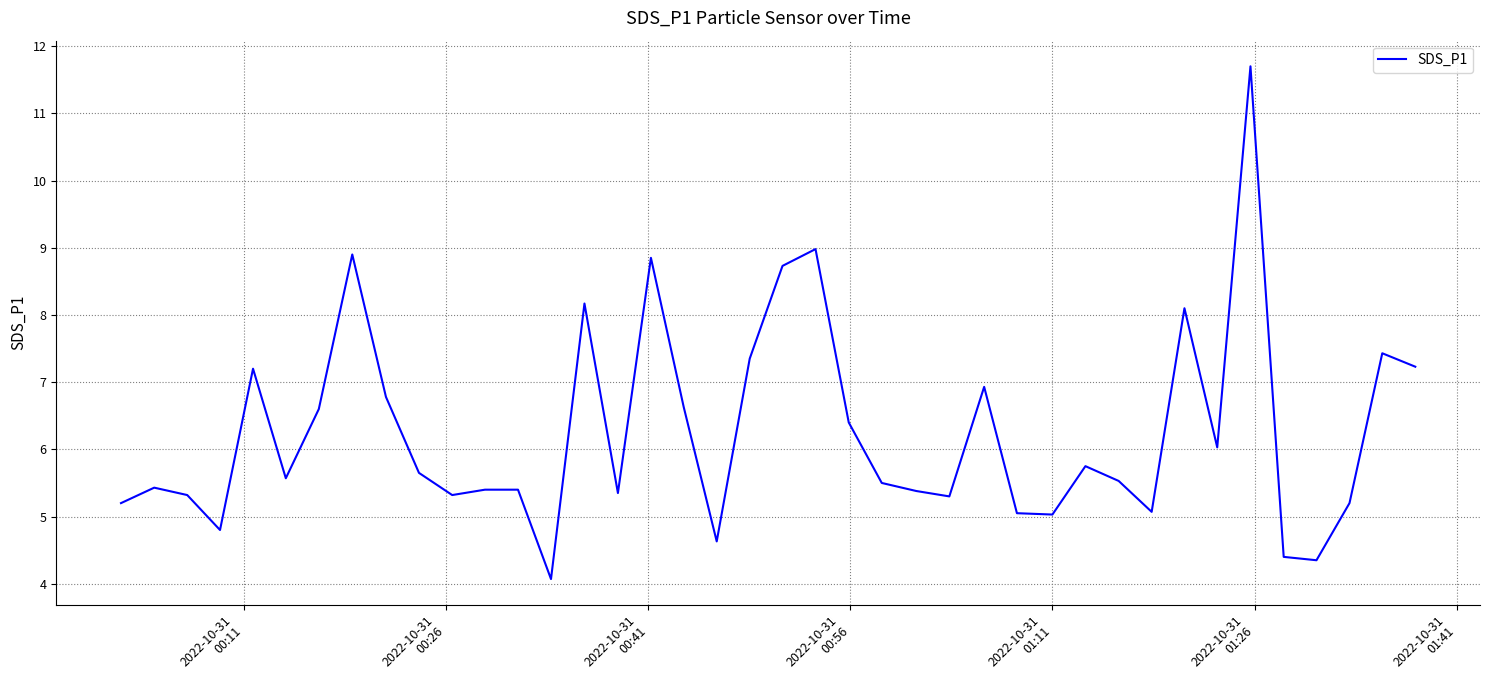

What is the smallest value displayed?

4.1